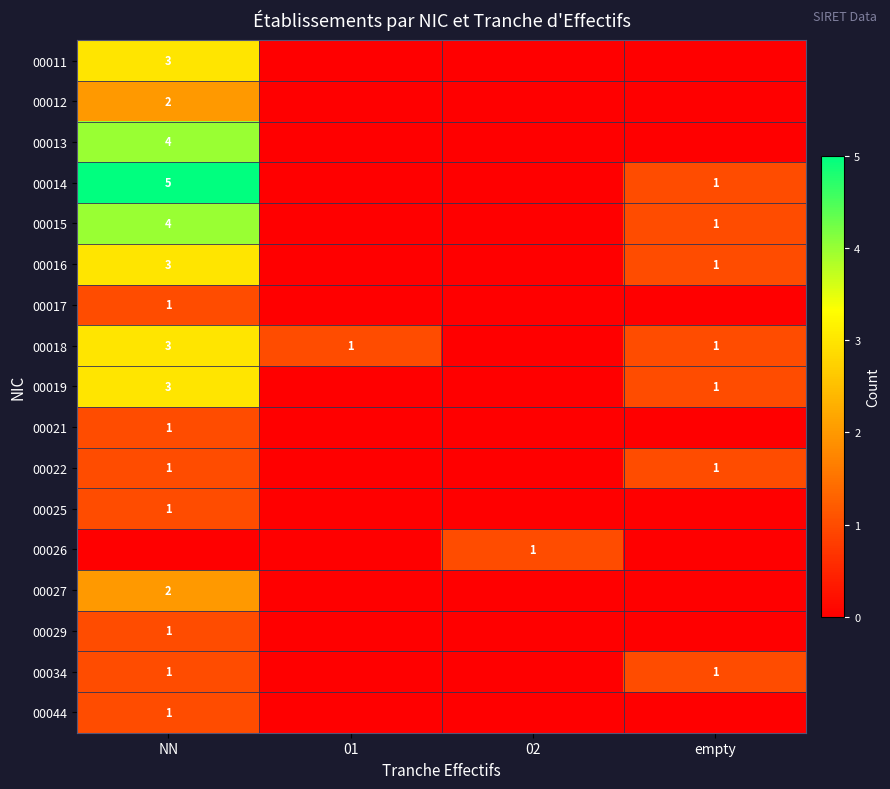

The 00014 series shows 5 at NN. True or false?

True